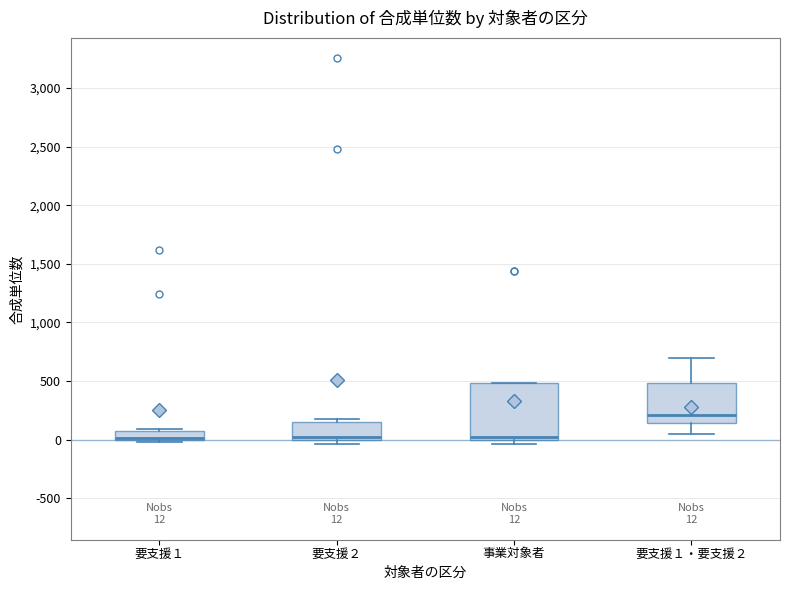

Which box is the tallest, from its lower edge to its upper edge?

事業対象者